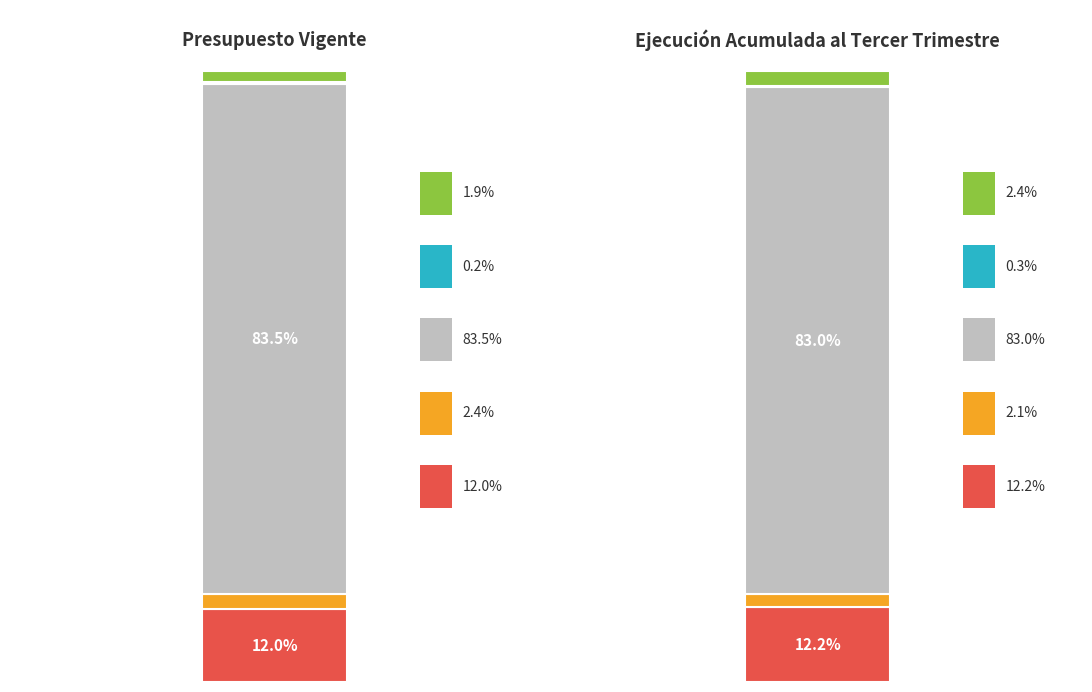

The TRANSFERENCIAS CORRIENTES (GASTO) series shows 112576463 at Presupuesto Vigente. True or false?

False